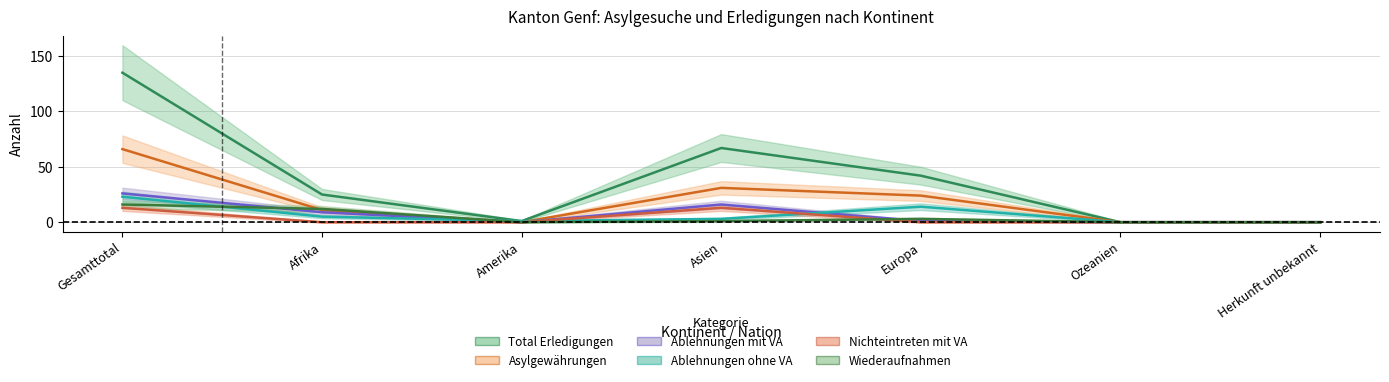

List the series in order of their peak value, lowest first.

Nichteintreten mit VA, Wiederaufnahmen, Ablehnungen ohne VA, Ablehnungen mit VA, Asylgewährungen, Total Erledigungen